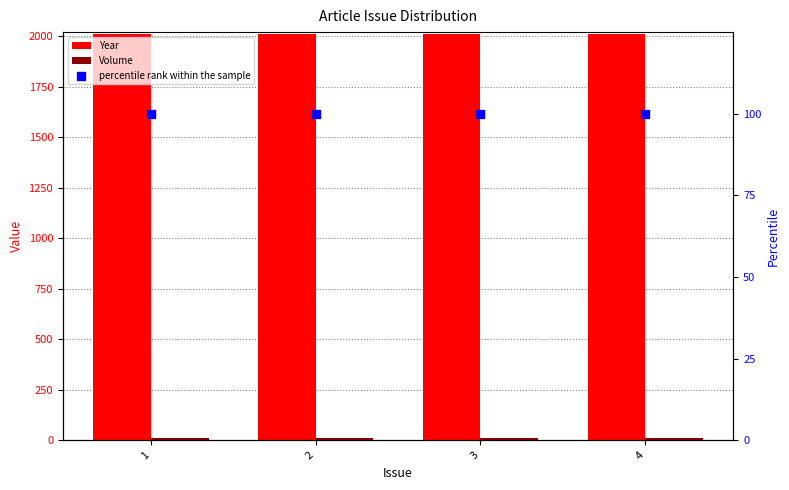

Which series reaches the maximum Y coordinate?

Year